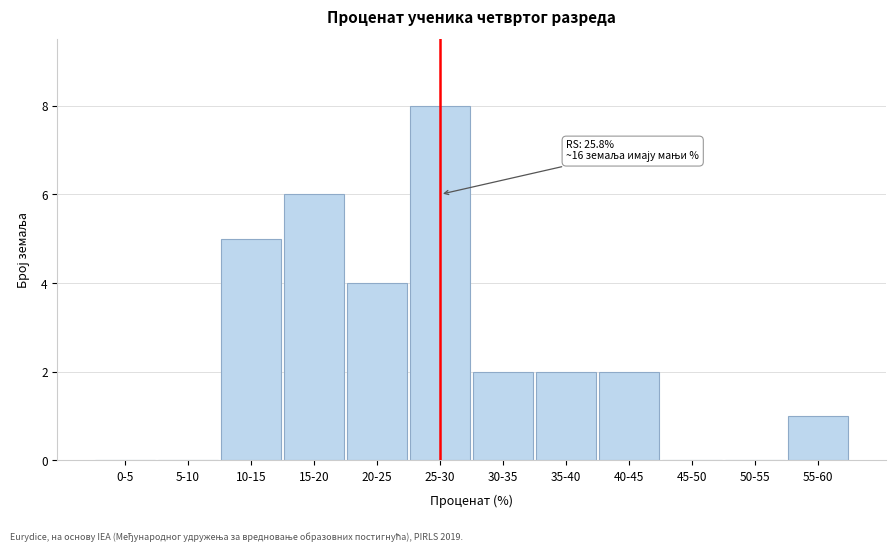

Reading left to right, list all the values displayed in this chart.

0-5=0	5-10=0	10-15=5	15-20=6	20-25=4	25-30=8	30-35=2	35-40=2	40-45=2	45-50=0	50-55=0	55-60=1